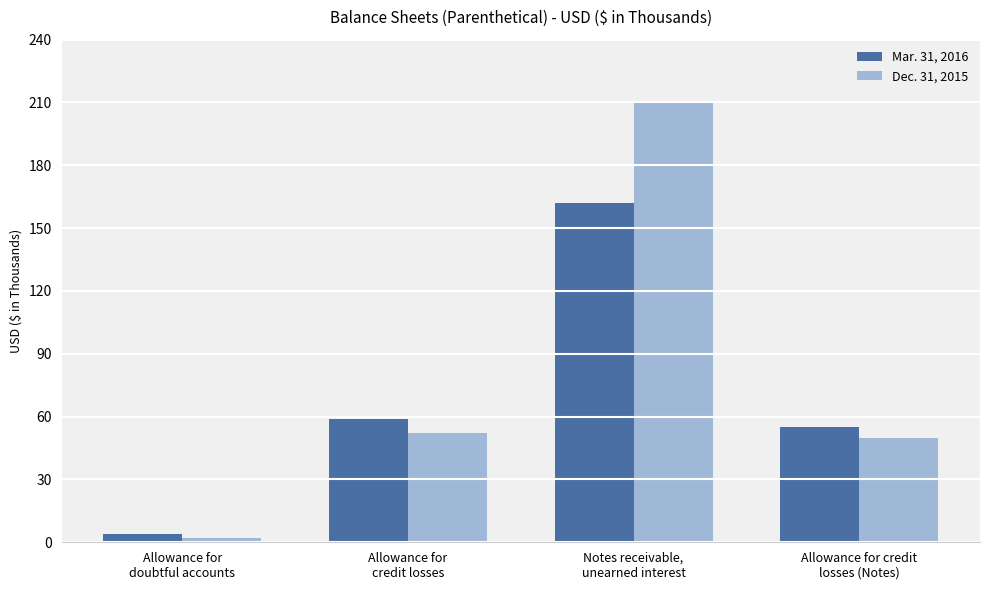

Is the value of Dec. 31, 2015 at Allowance for
credit losses greater than the value of Mar. 31, 2016 at Allowance for
credit losses?

No